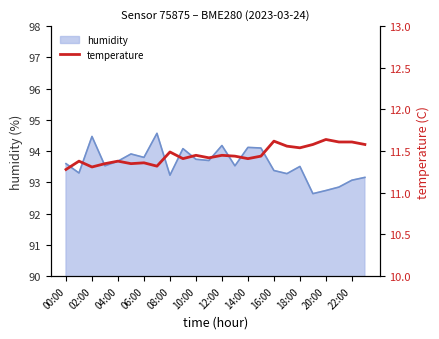

Is it true that humidity equals 93.5 at 18:00?

True